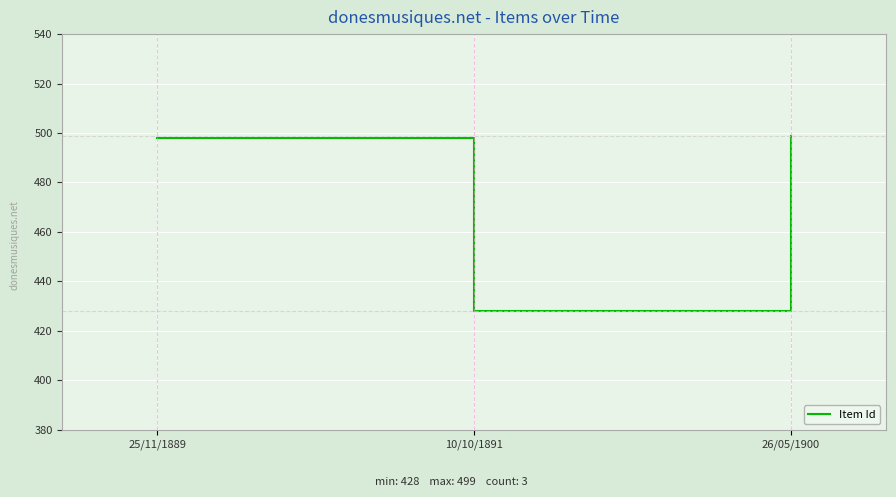

How many values are below 498?

1